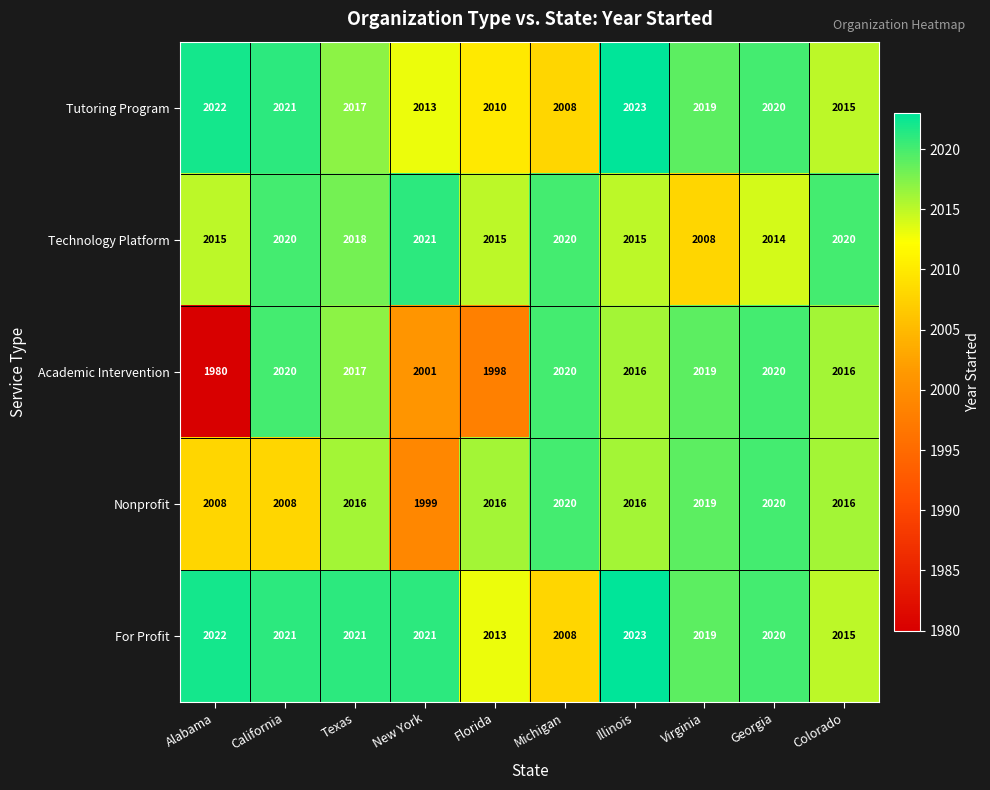

True or false: For Profit has a value of 922 at Texas.

False